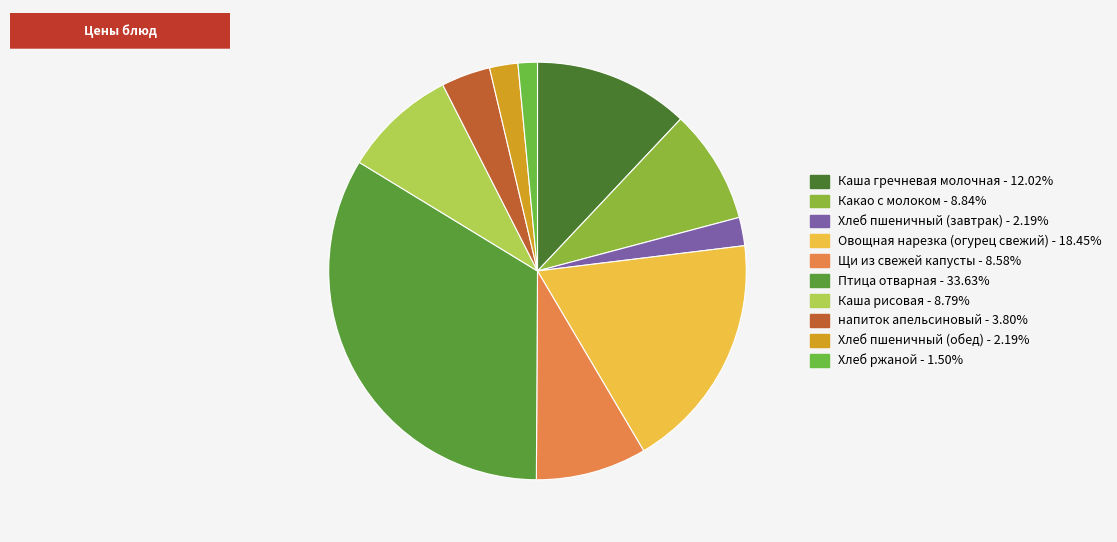

Does any single category account for the majority?

No